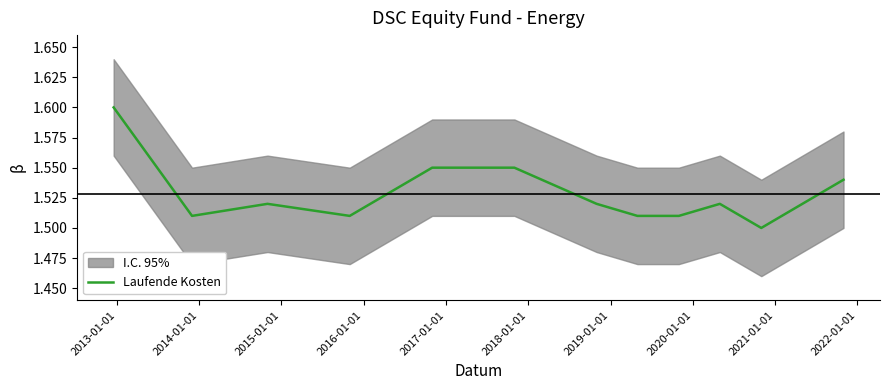

The value at 2018-01-01 is 2.4. True or false?

False